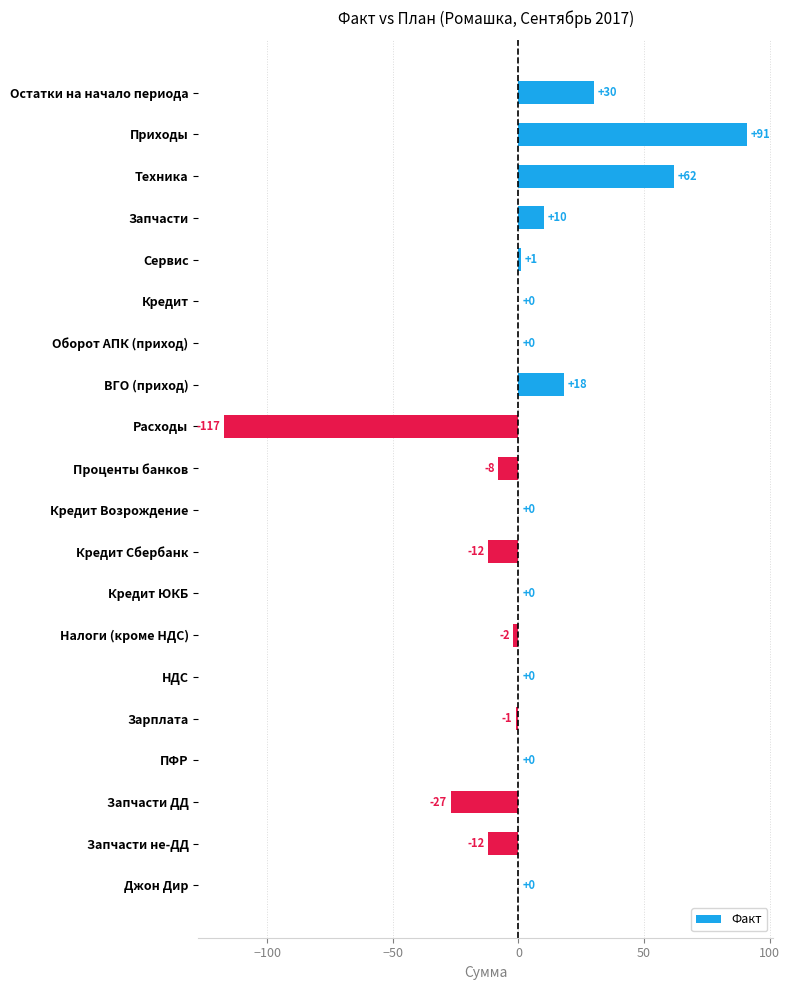

What is the sum of the values at Расходы and Остатки на начало периода?

-87